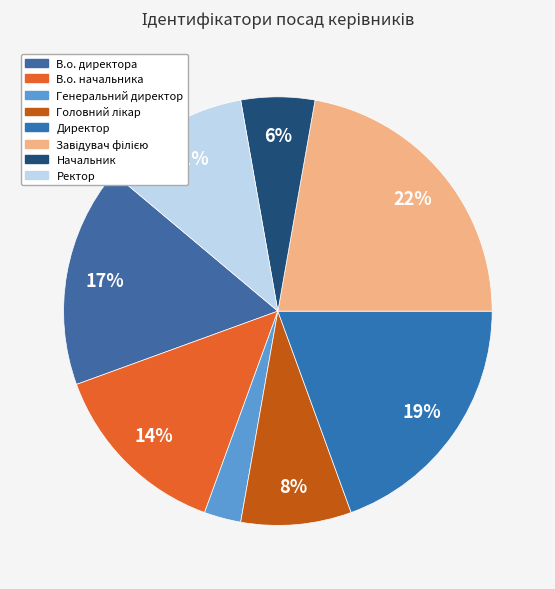

Does Ректор account for over 50% of the chart?

No